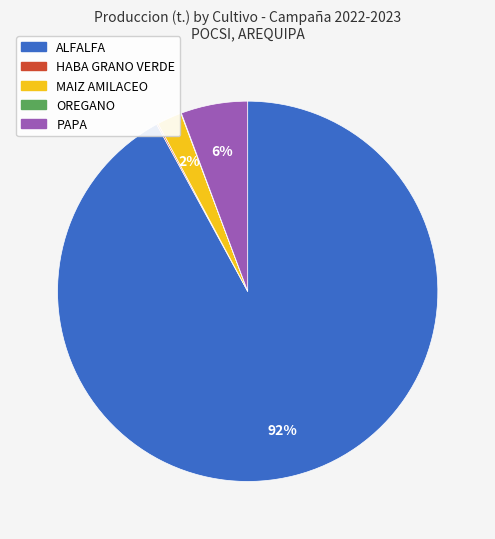

Do PAPA and MAIZ AMILACEO together represent more than half of the pie?

No